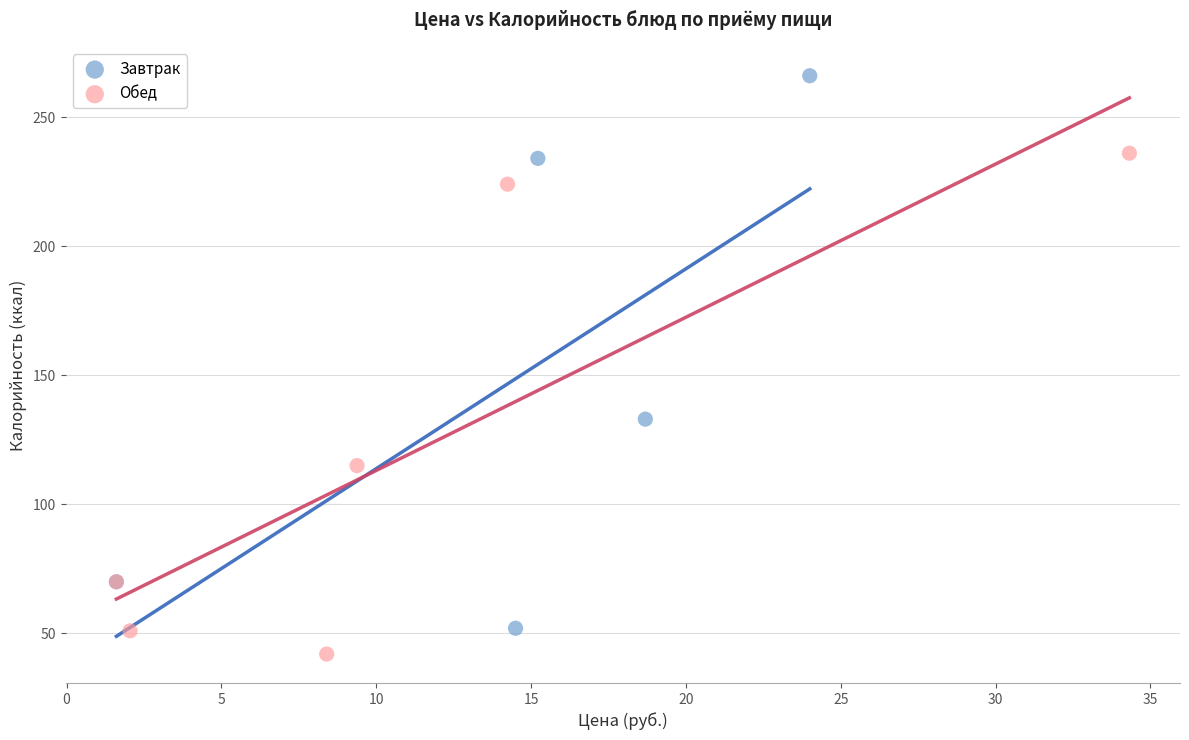

Which series reaches the maximum Y coordinate?

Завтрак